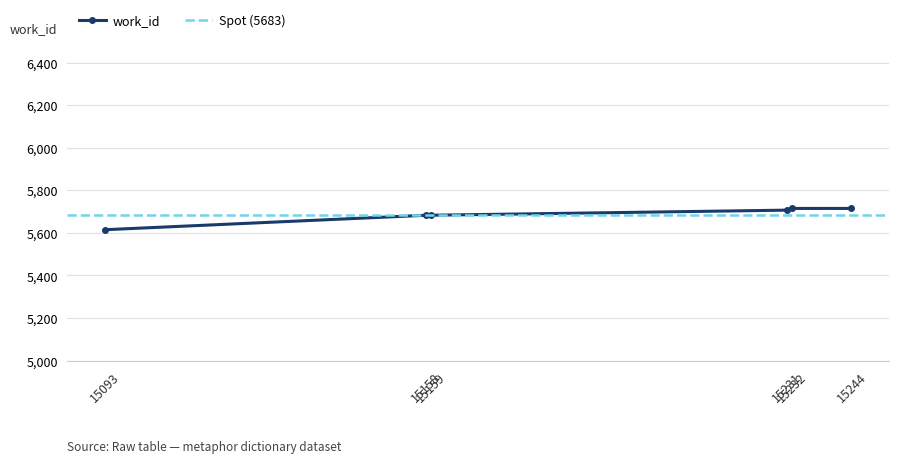

True or false: the data has more than 1 interior local peaks.

False